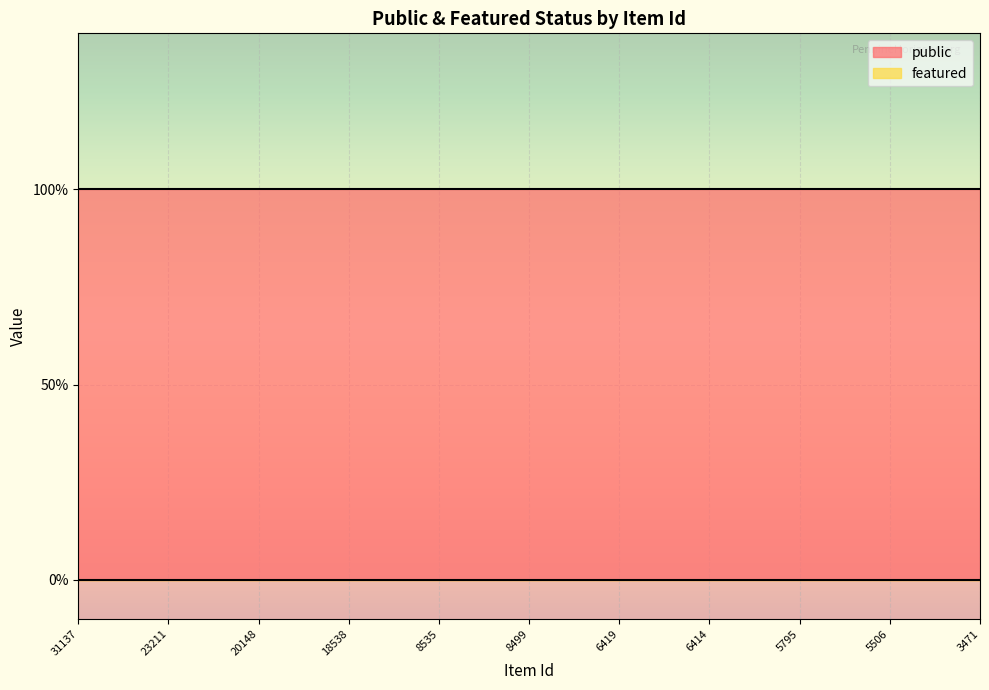

Reading left to right, what are all the values shown in this chart?

public: 31137=1	23211=1	20148=1	18538=1	8535=1	8499=1	6419=1	6414=1	5795=1	5506=1	3471=1
featured: 31137=0	23211=0	20148=0	18538=0	8535=0	8499=0	6419=0	6414=0	5795=0	5506=0	3471=0